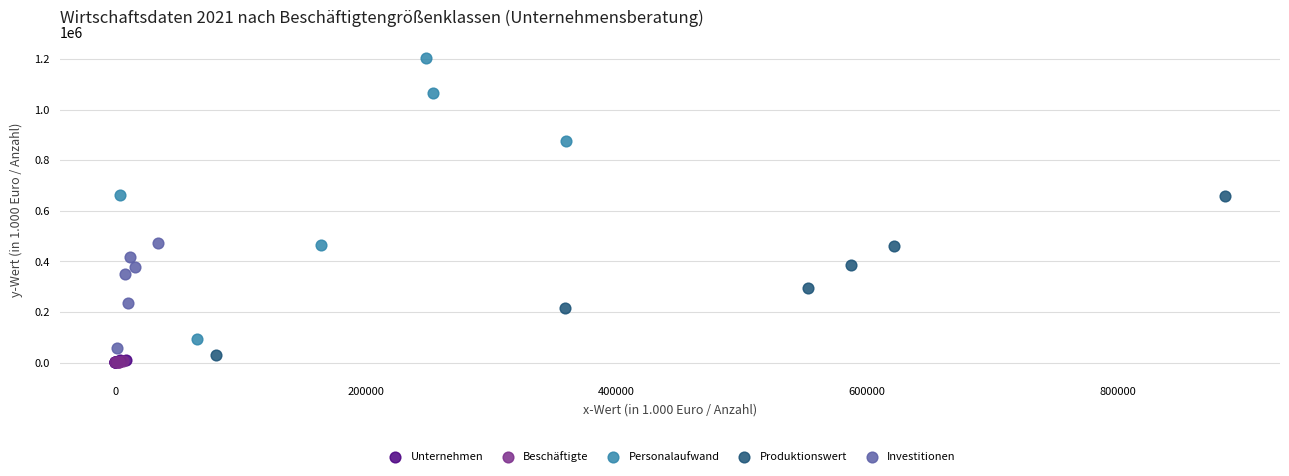

What are all the series names shown in the legend?

Unternehmen, Beschäftigte, Personalaufwand, Produktionswert, Investitionen